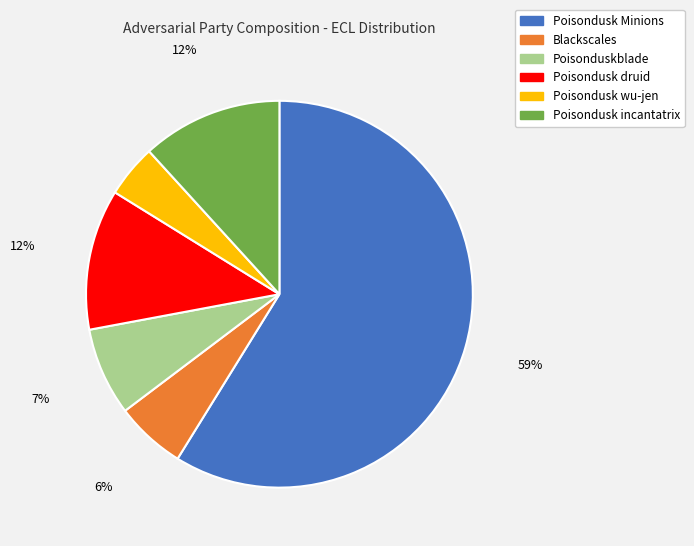

Is the sum of Blackscales and Poisondusk druid greater than half?

No